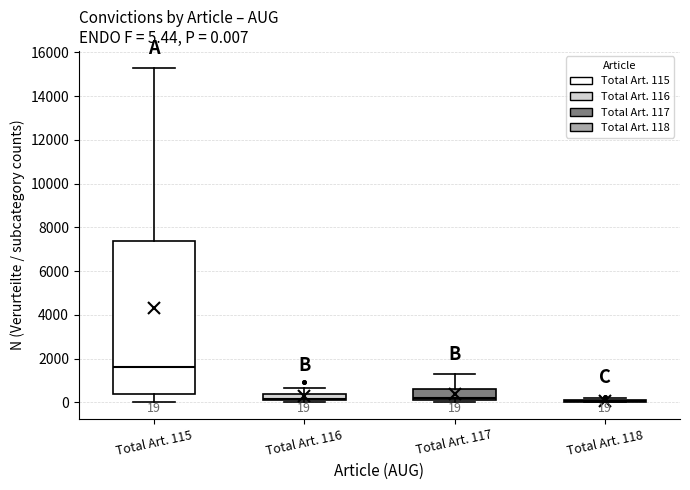

Comparing the boxes themselves (not the whiskers), which one is the tallest?

Total Art. 115